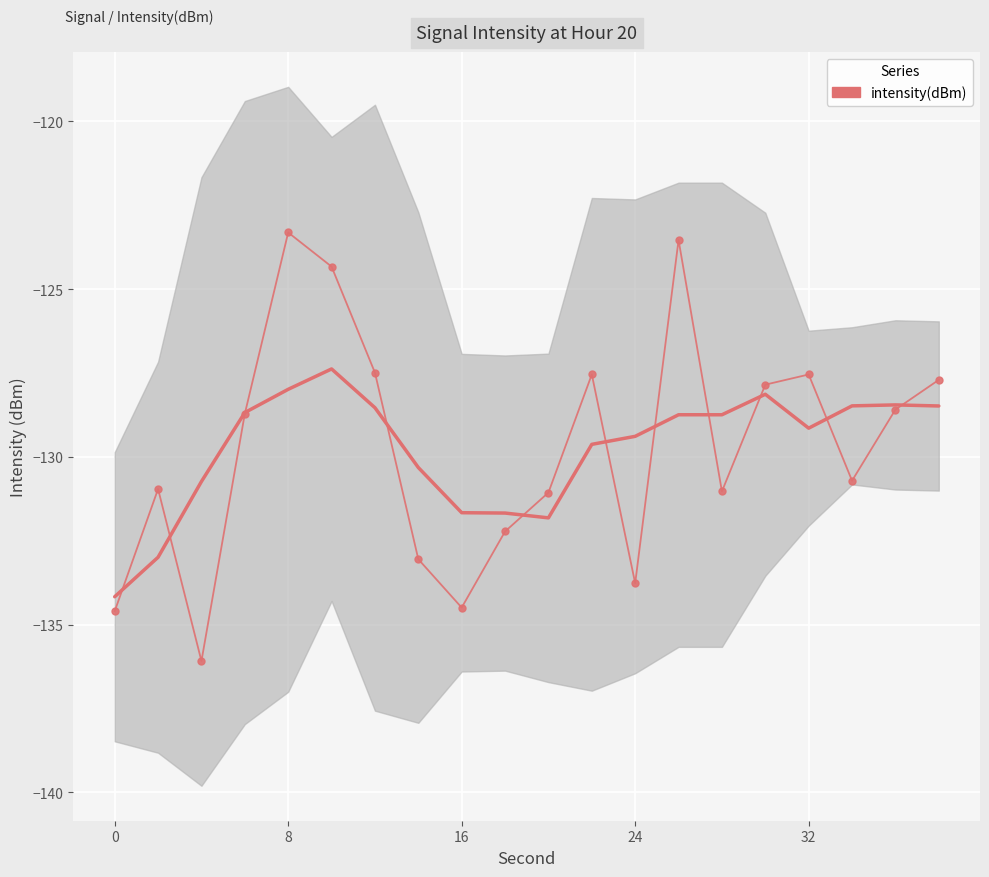

How many data points are less than -128?

12